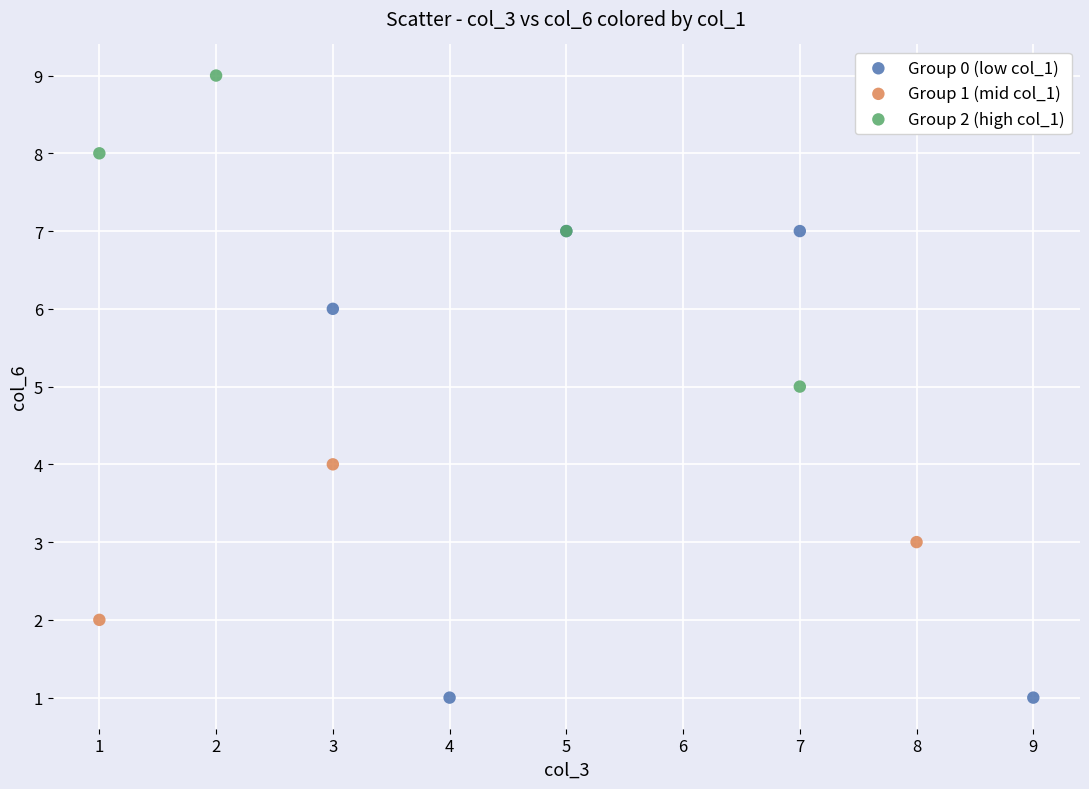

Which series has the largest Y range (max minus min)?

Group 0 (low col_1)